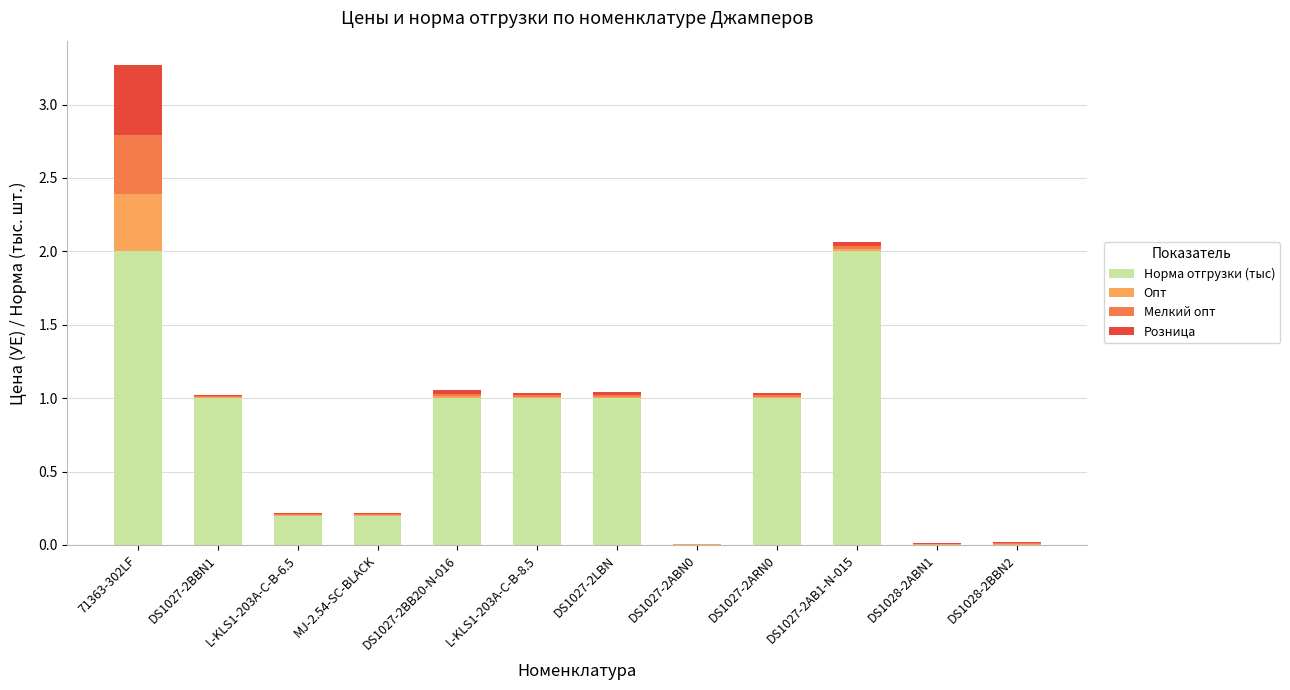

What are all the series names shown in the legend?

Норма отгрузки (тыс), Опт, Мелкий опт, Розница